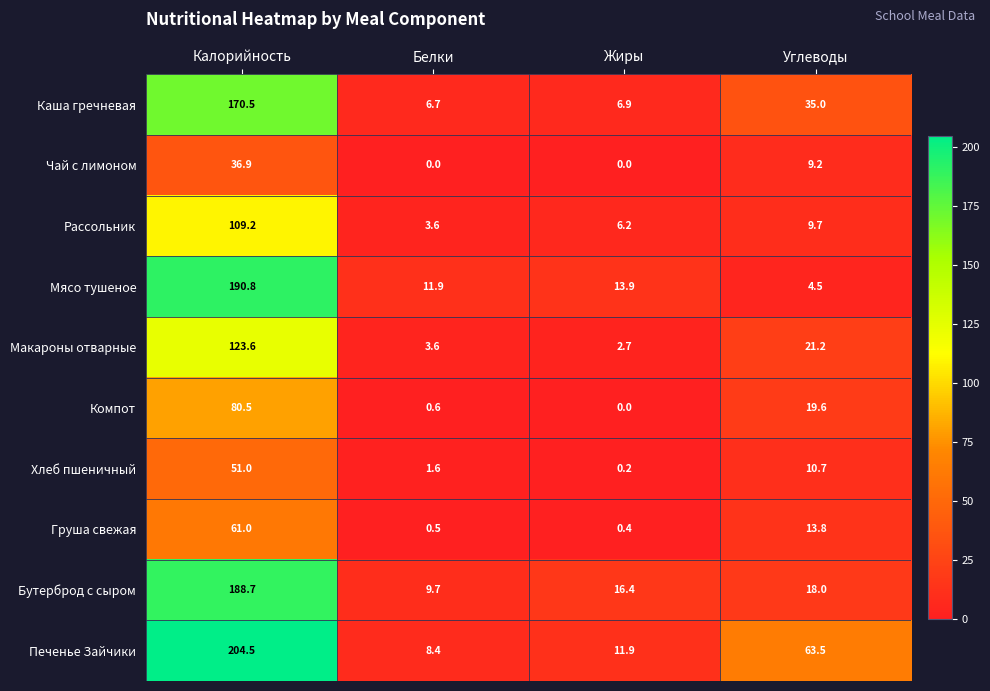

Rank the categories by Компот value from lowest to highest.

Жиры, Белки, Углеводы, Калорийность